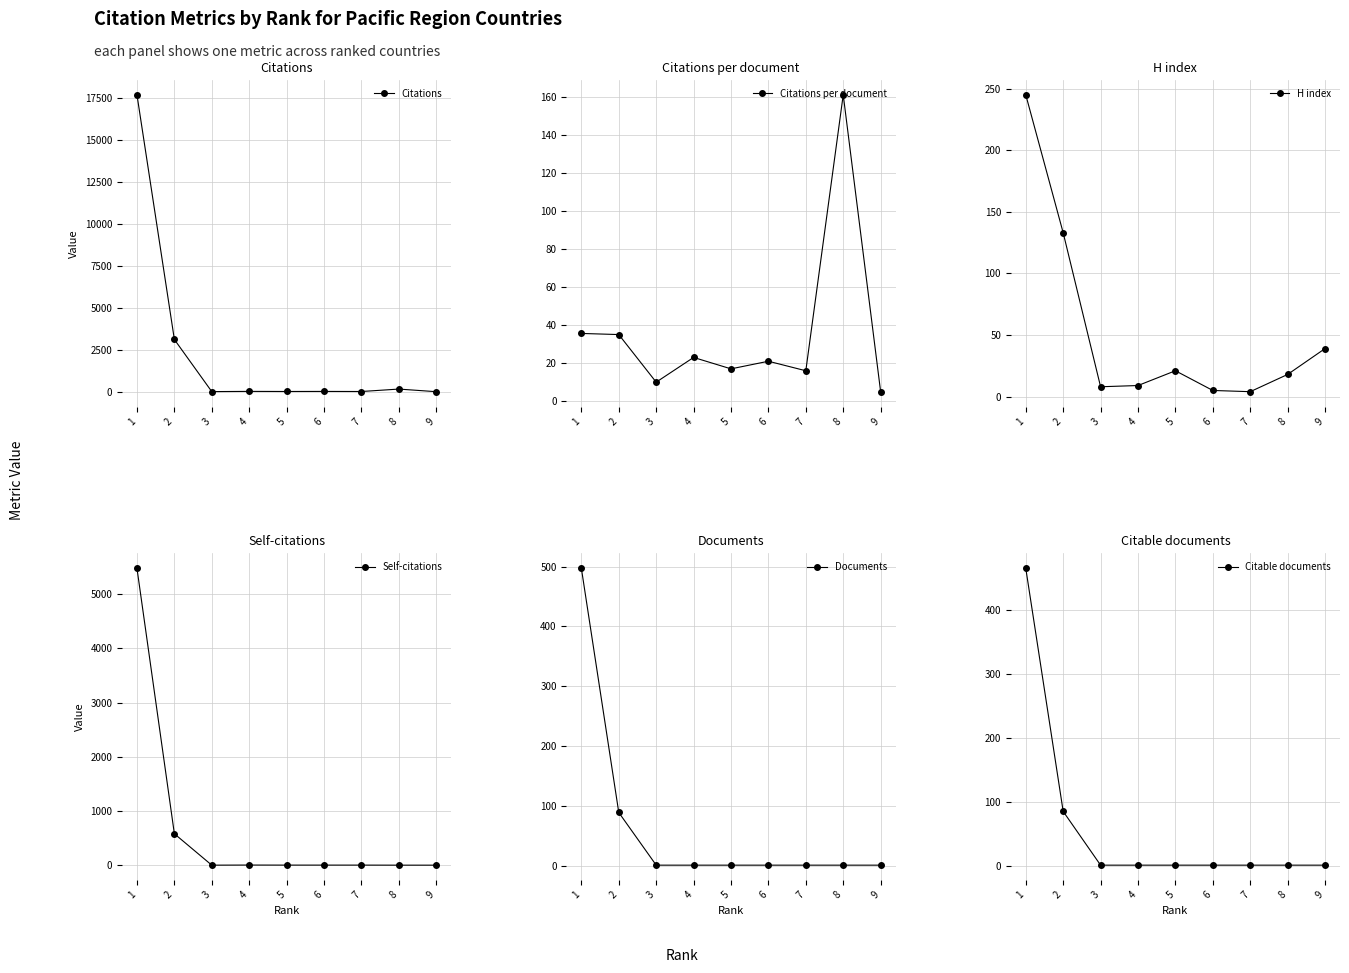

In Citations, how many points are lower than both neighbors (excluding endpoints)?

3